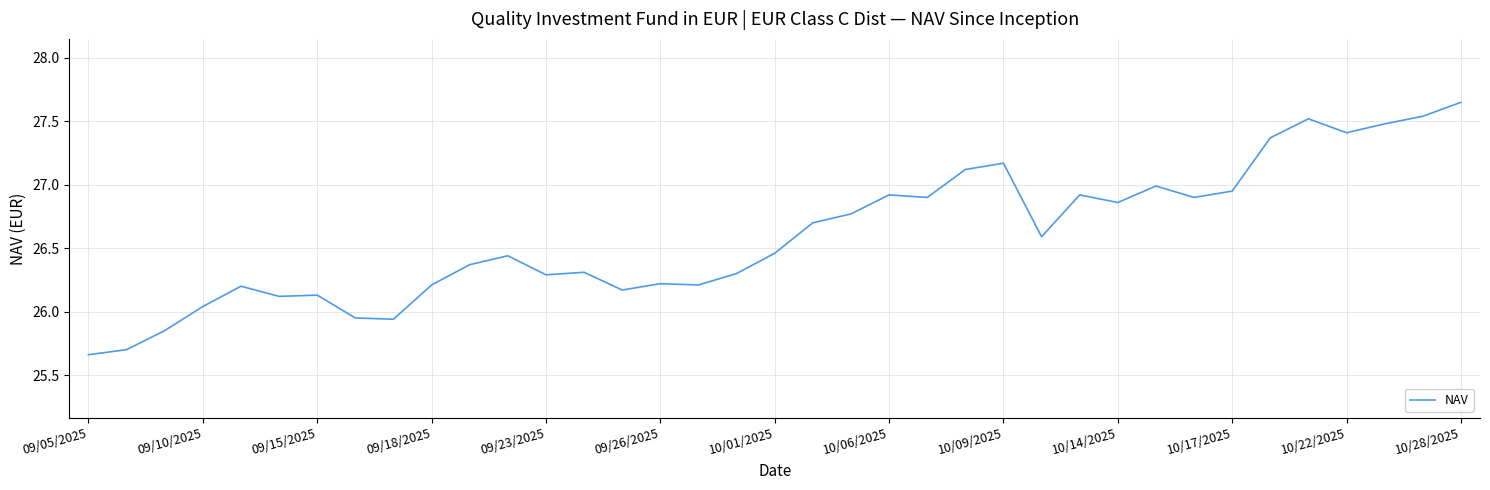

Is this an area chart (filled region under the line)?

No